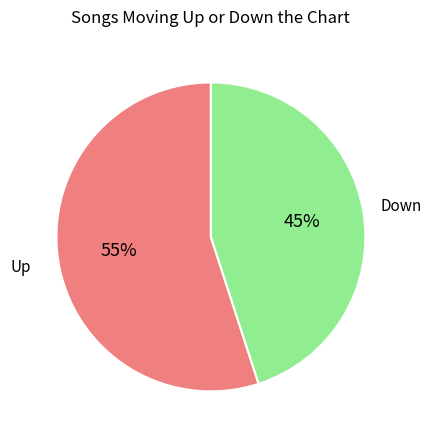

What percentage is the Up slice, to the nearest percent?

55%